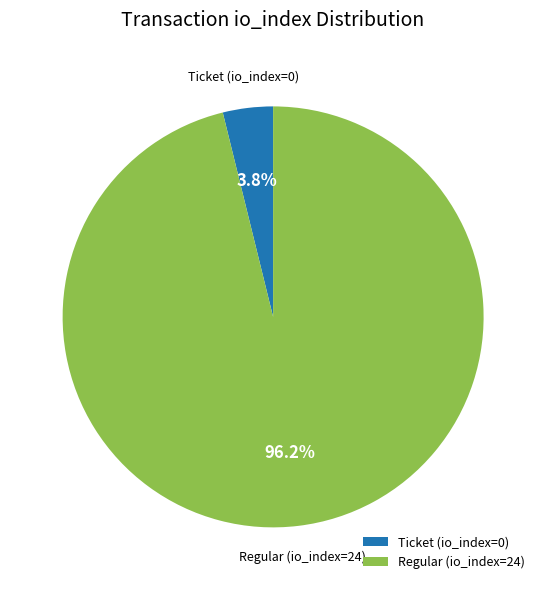

What percentage do Regular (io_index=24) and Ticket (io_index=0) together represent?

100.0%